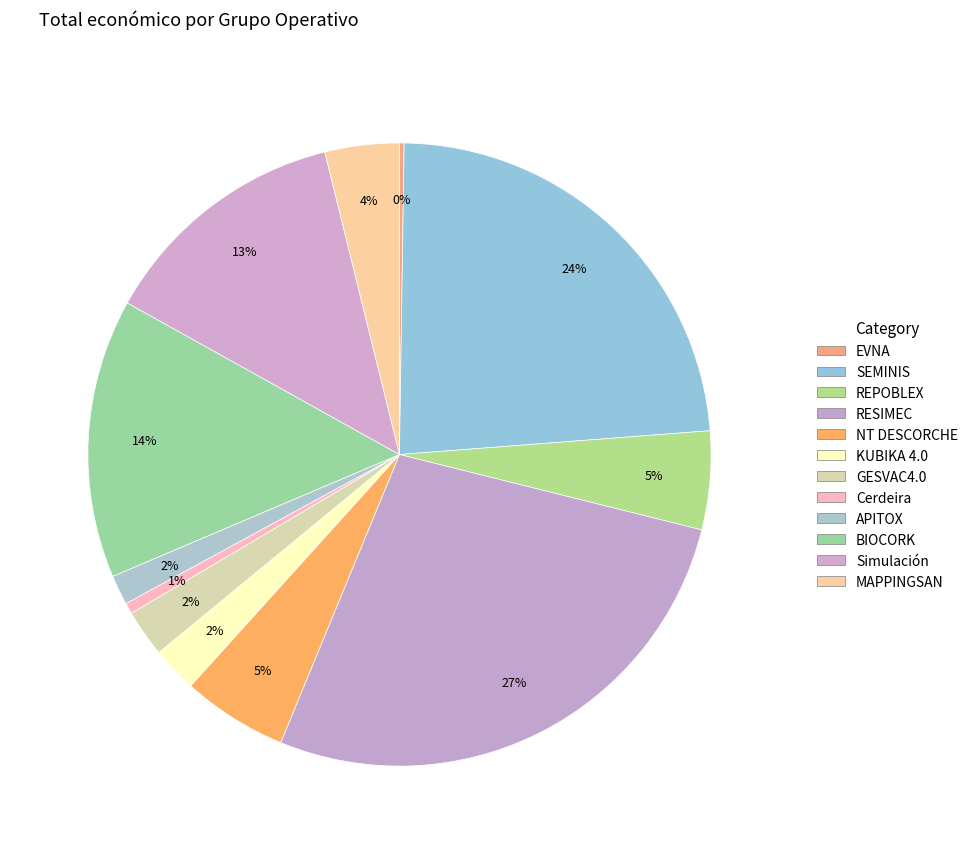

Count the number of slices in the pie.

12